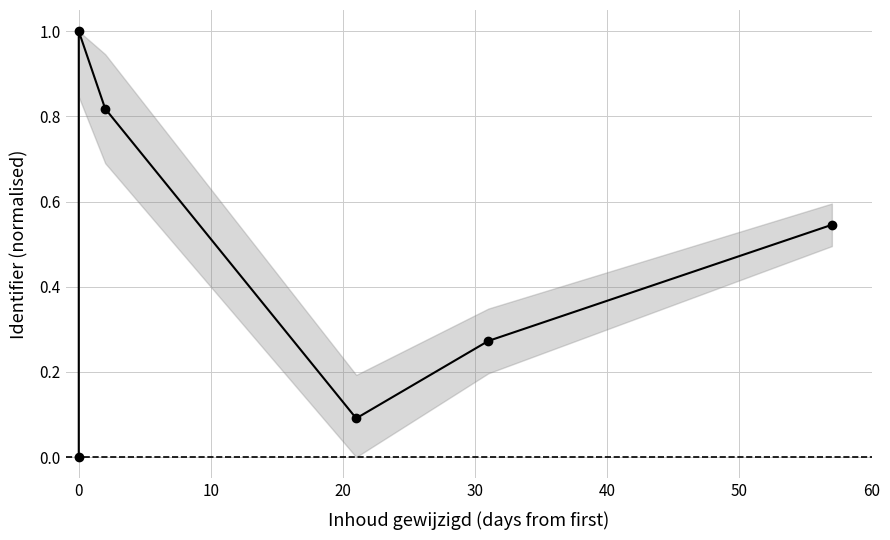

How many series are shown in this chart?

1